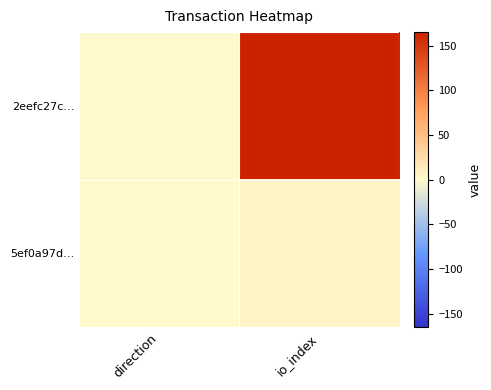

Between io_index and direction, which is larger?

io_index